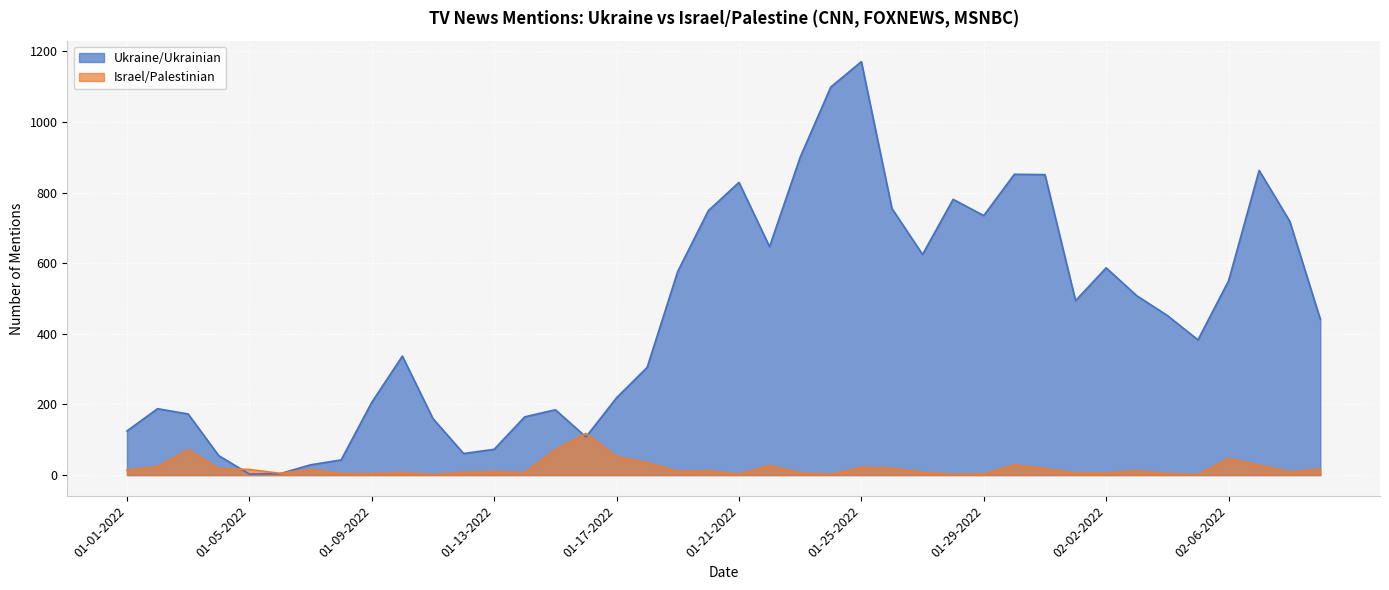

After their last crossing, which series has the higher values: Israel/Palestinian or Ukraine/Ukrainian?

Ukraine/Ukrainian